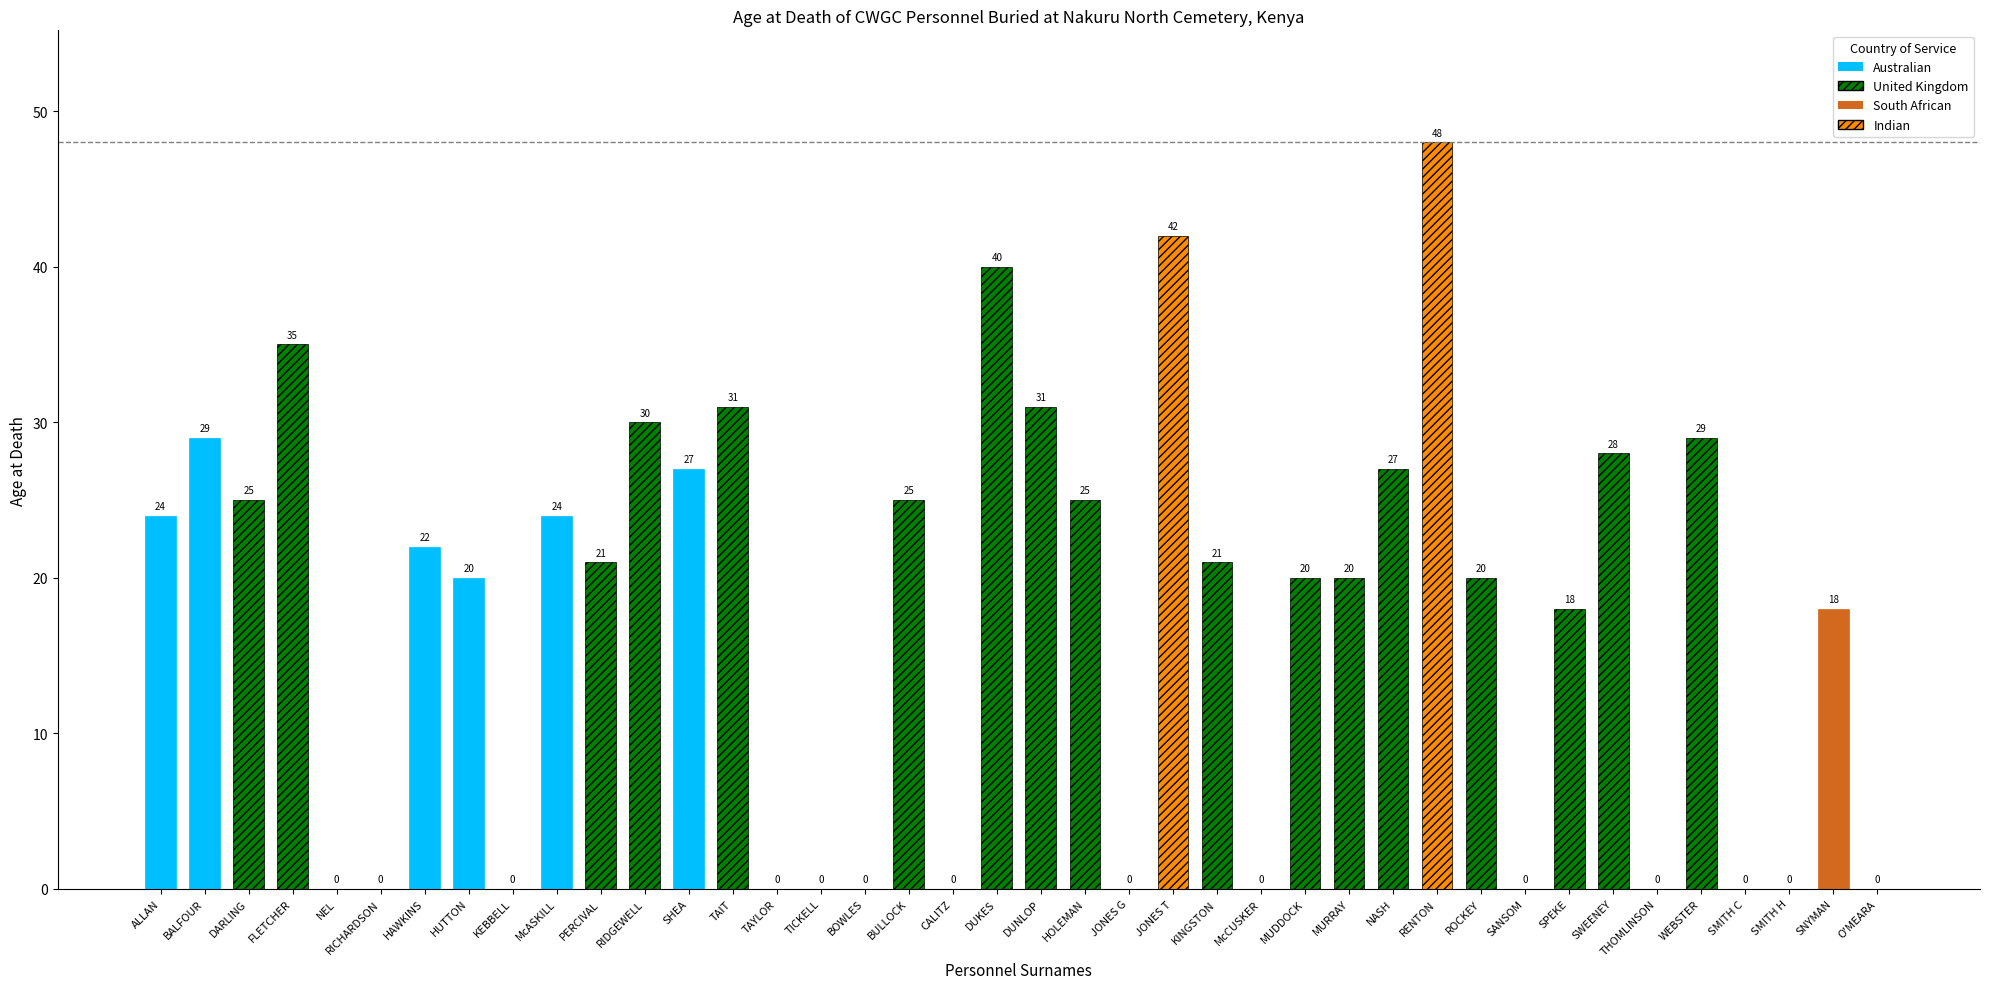

What is the difference between the maximum and minimum values?

48